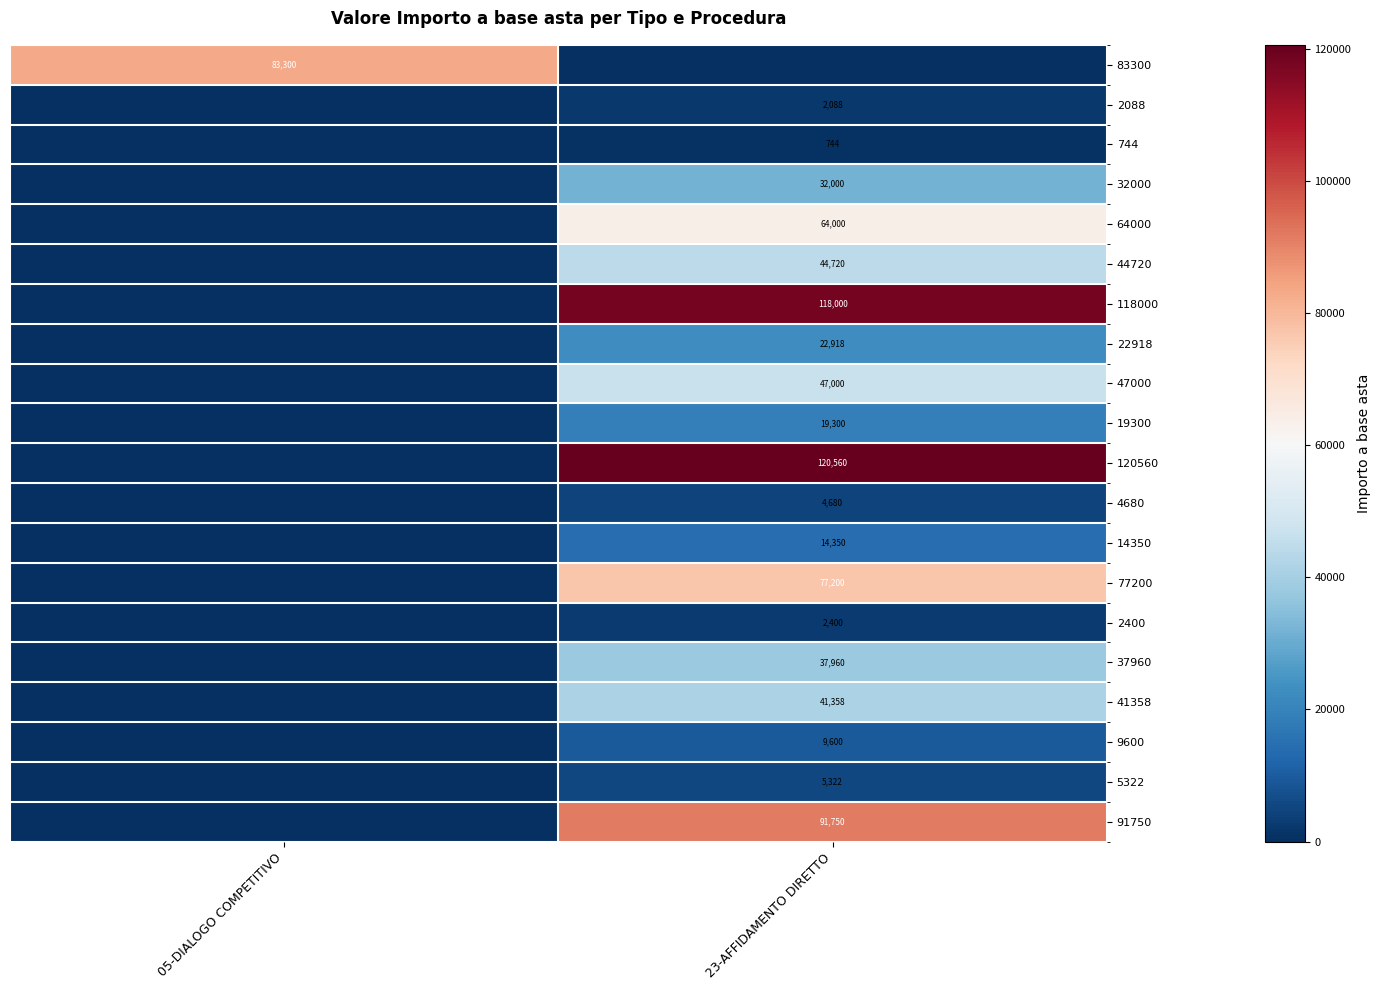

Is it true that 47000 equals 47000 at 23-AFFIDAMENTO DIRETTO?

True